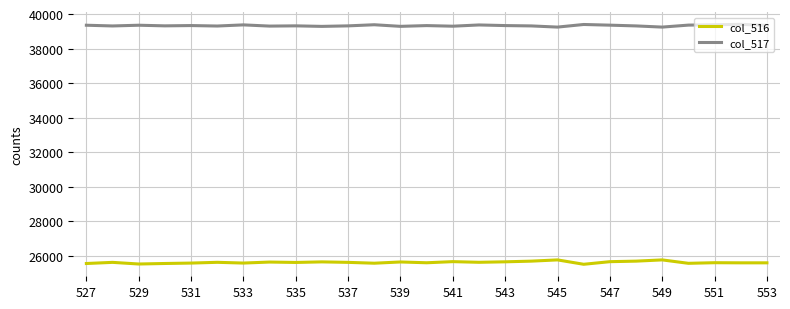

What is the smallest value displayed?

25500